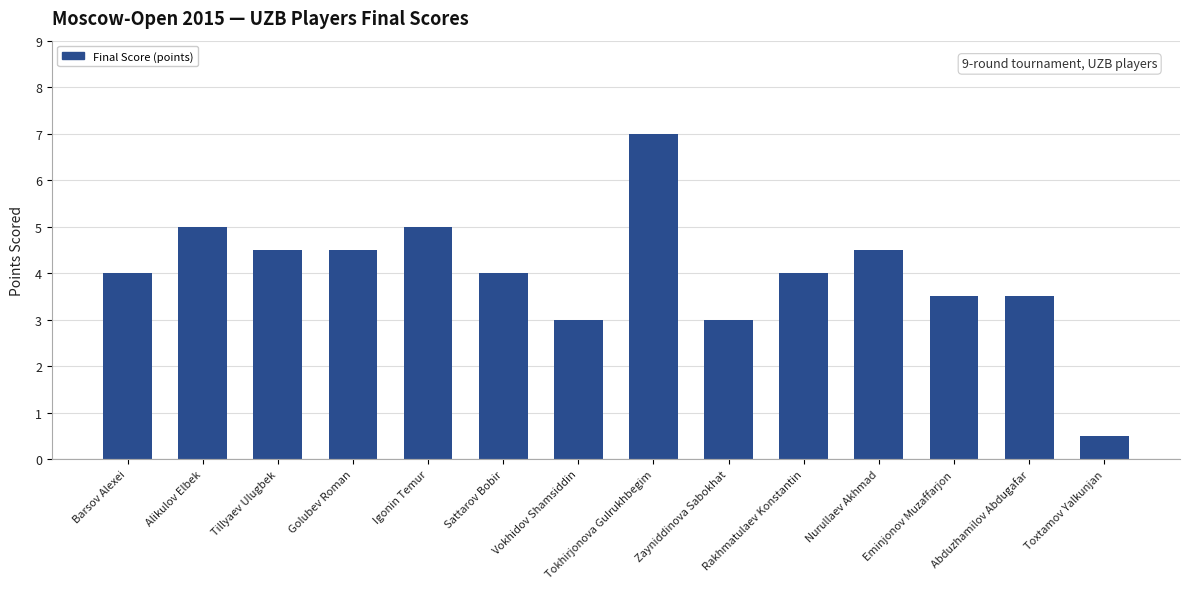

What is the difference between the maximum and second lowest values?

4.0